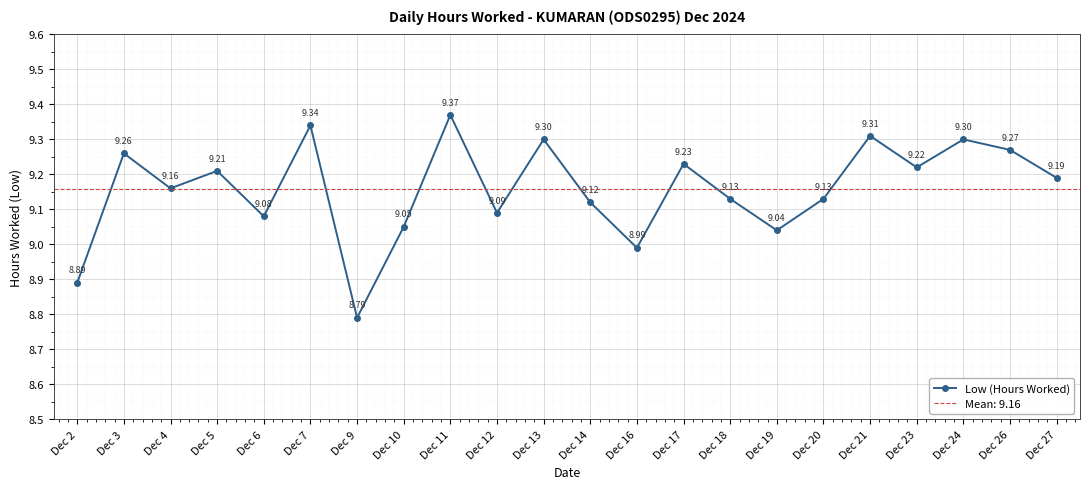

Read the value at Dec 14.

9.1